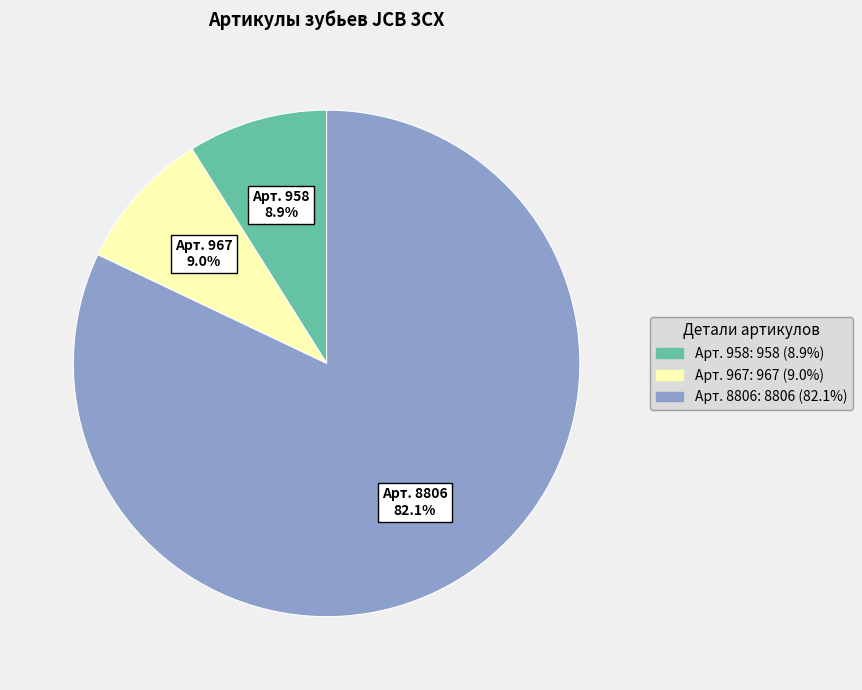

Between Арт. 967 and Арт. 8806, which is larger?

Арт. 8806